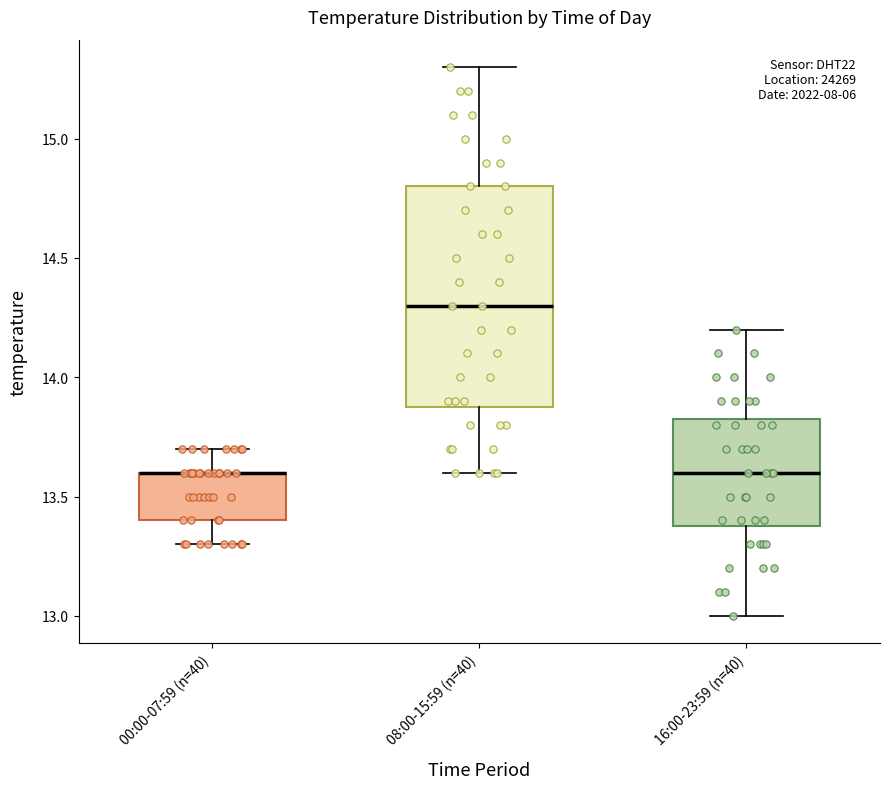

Reading left to right, transcribe this box plot: for each box, give where its median line is, the range the box spans, and where its two whiskers end, as read against the y-axis. The values are not printed on the chart, so give them approximately, as read against the axis.

00:00-07:59 (n=40): median 13.60 (drawn on the box's upper edge), box 13.40 to 13.60, whiskers 13.30 to 13.70
08:00-15:59 (n=40): median 14.30, box 13.90 to 14.80, whiskers 13.60 to 15.30
16:00-23:59 (n=40): median 13.60, box 13.40 to 13.85, whiskers 13.00 to 14.20